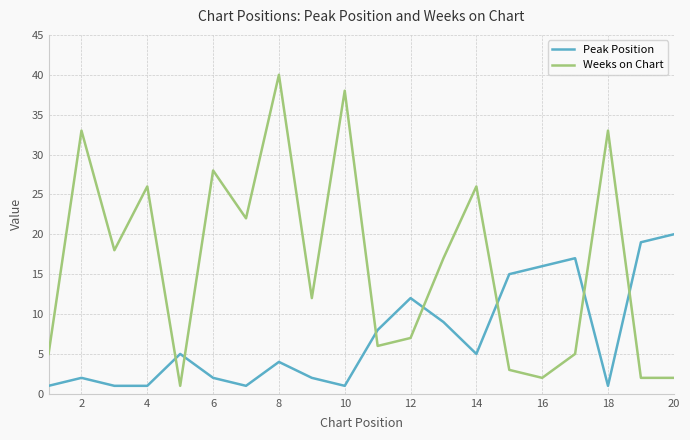

Which series has the widest spread of values?

Weeks on Chart